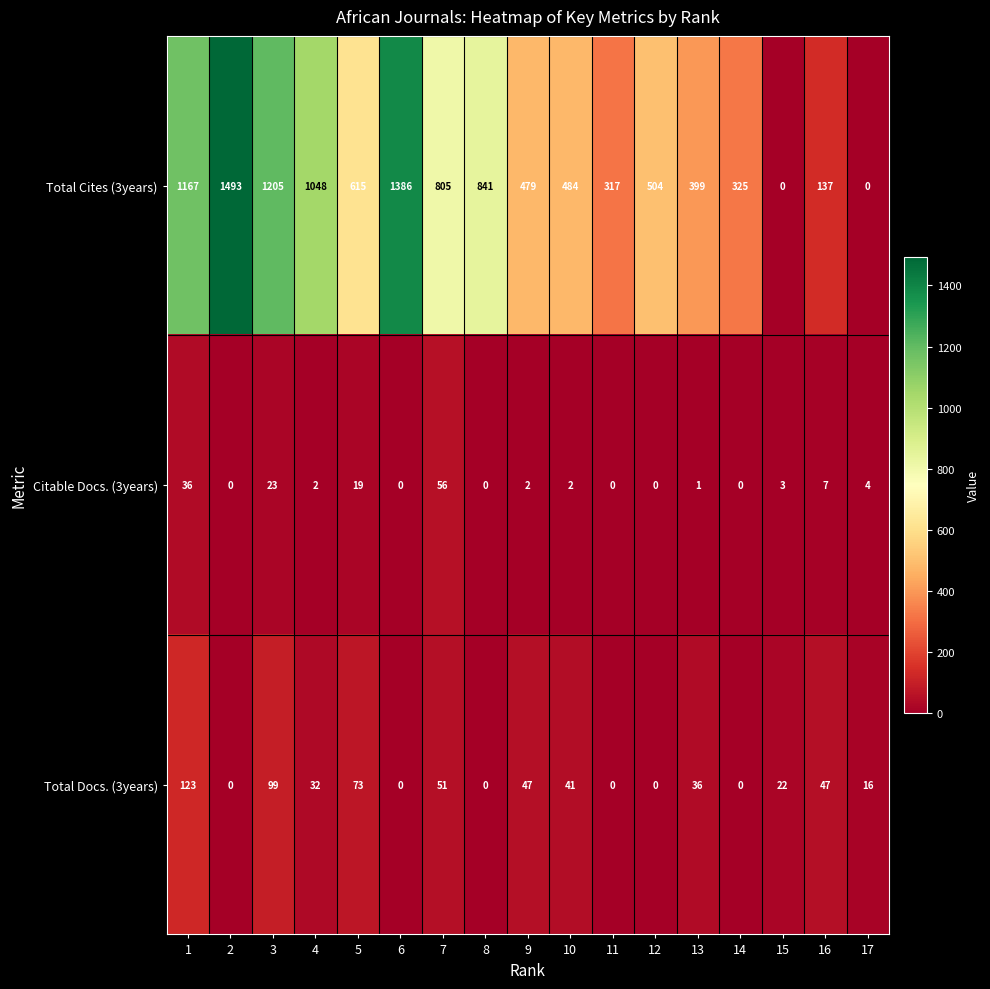

What is the greatest value displayed?

1493